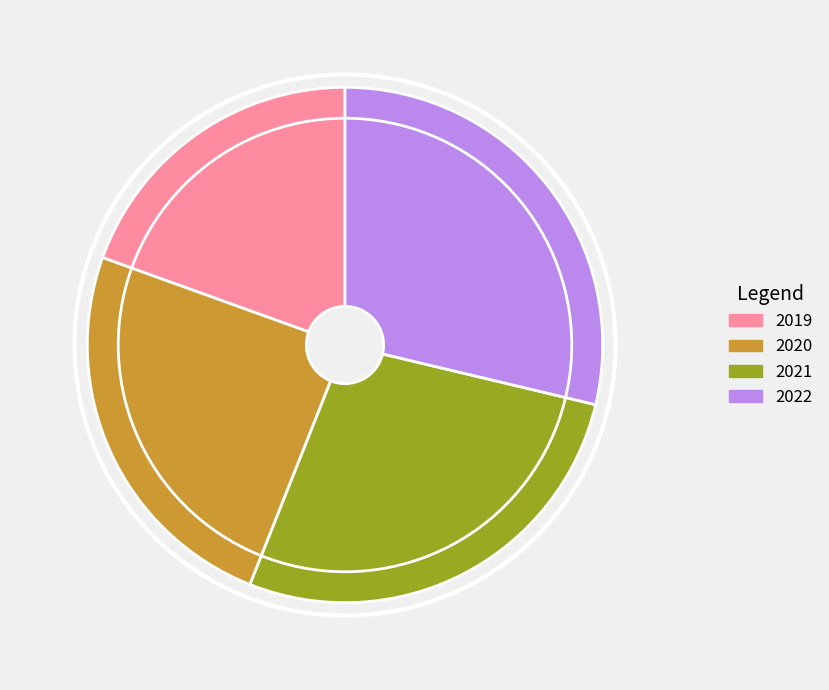

Is there any slice that represents more than half of the pie?

No